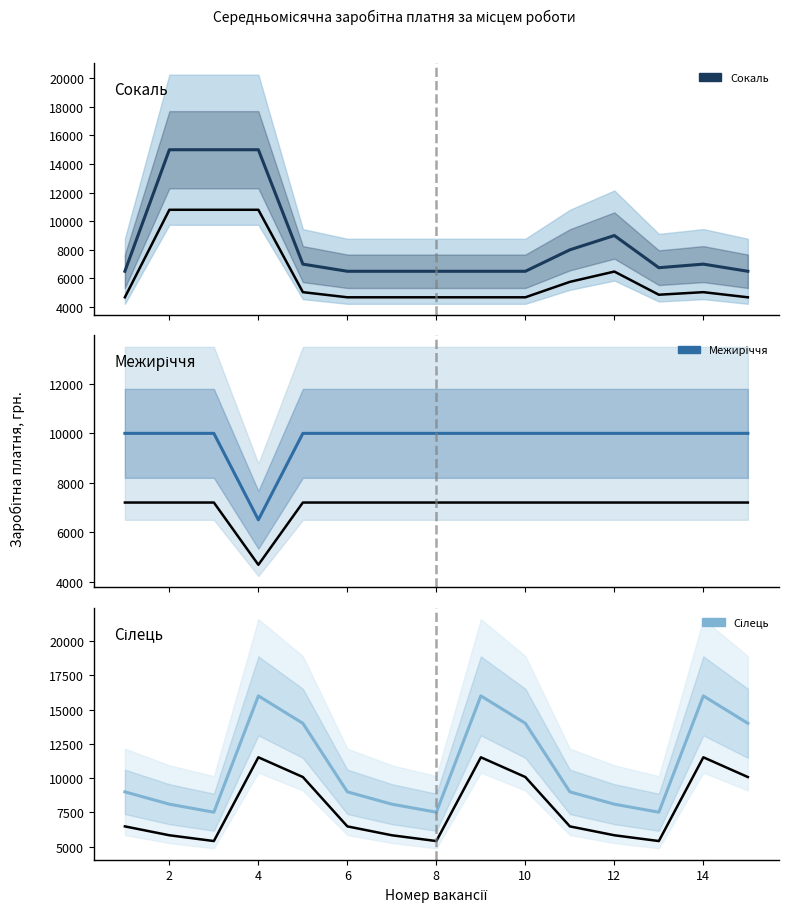

True or false: Сокаль and Межиріччя intersect in this chart.

True